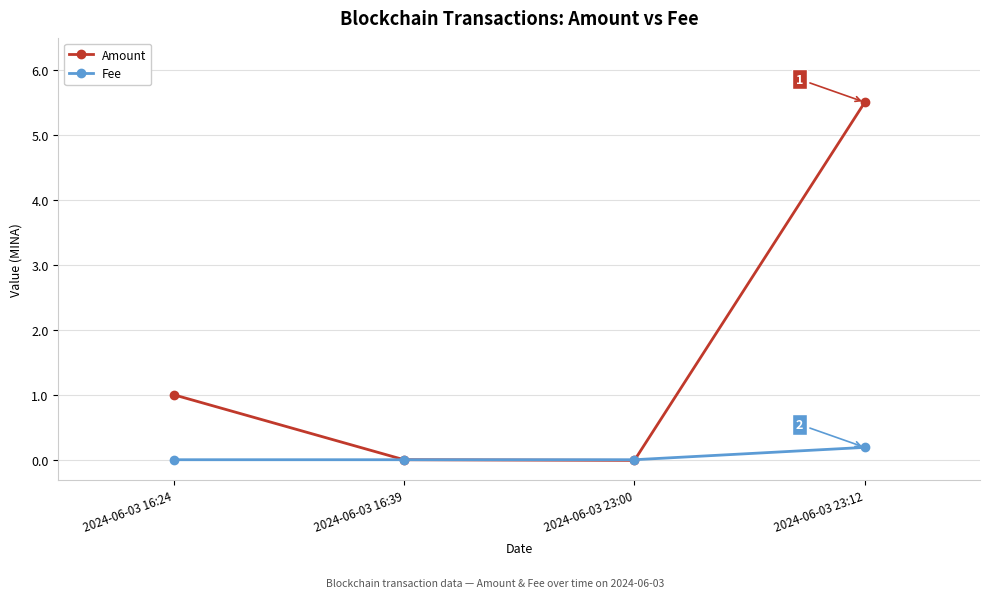

What is the label of the 3rd point from the right?

2024-06-03 16:39